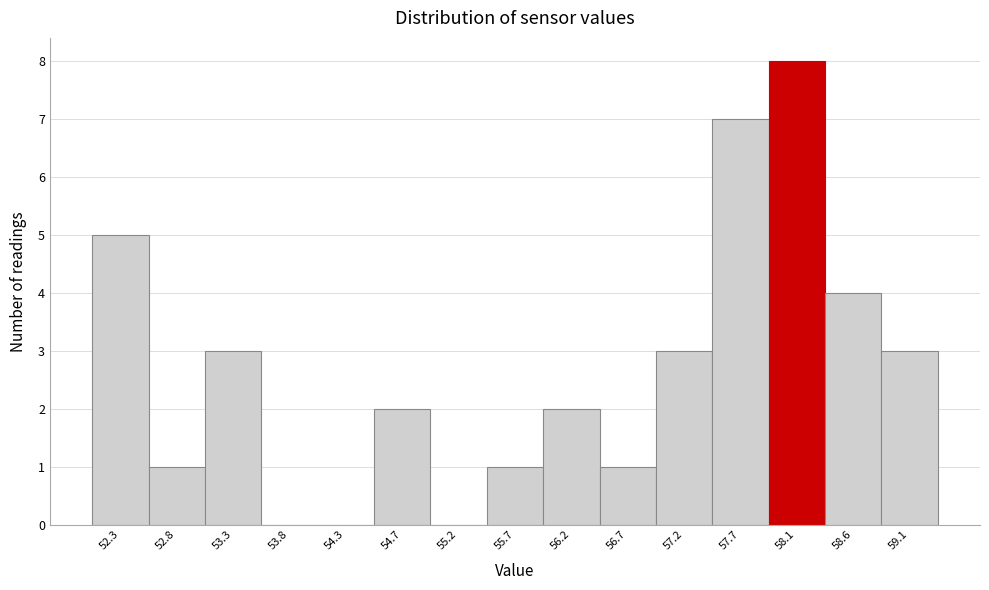

Reading right to left, list all the values displayed in this chart.

59.1=3	58.6=4	58.1=8	57.7=7	57.2=3	56.7=1	56.2=2	55.7=1	55.2=0	54.7=2	54.3=0	53.8=0	53.3=3	52.8=1	52.3=5